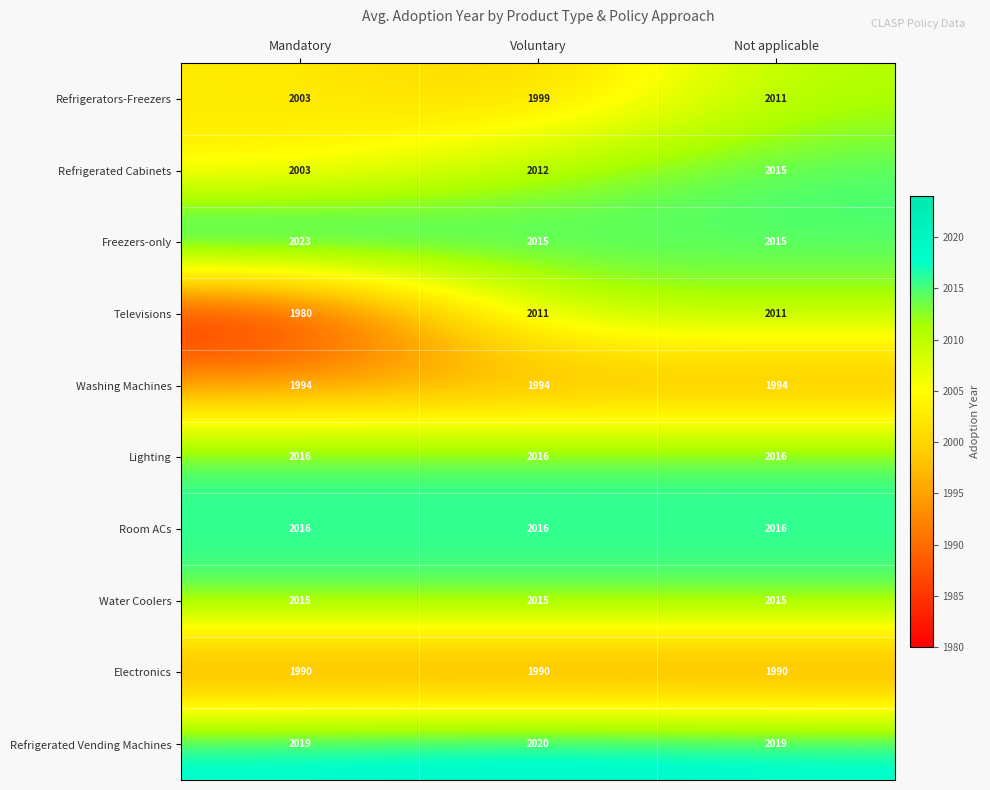

What is the difference between the highest and lowest values at Voluntary?

30